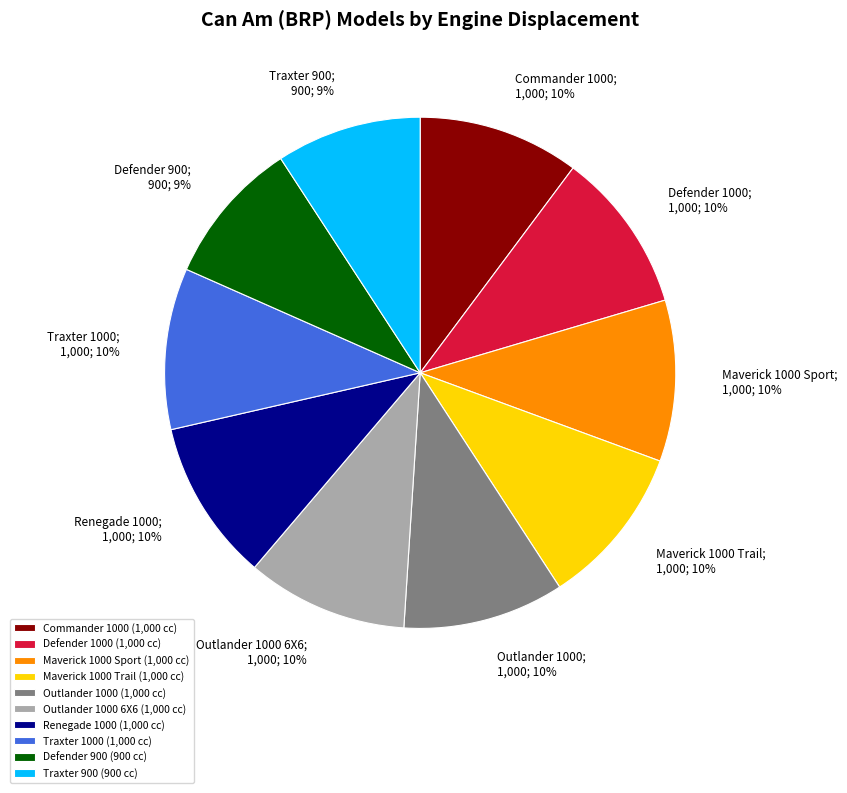

To the nearest percent, what is the difference between the largest and smallest slice percentages?

1%